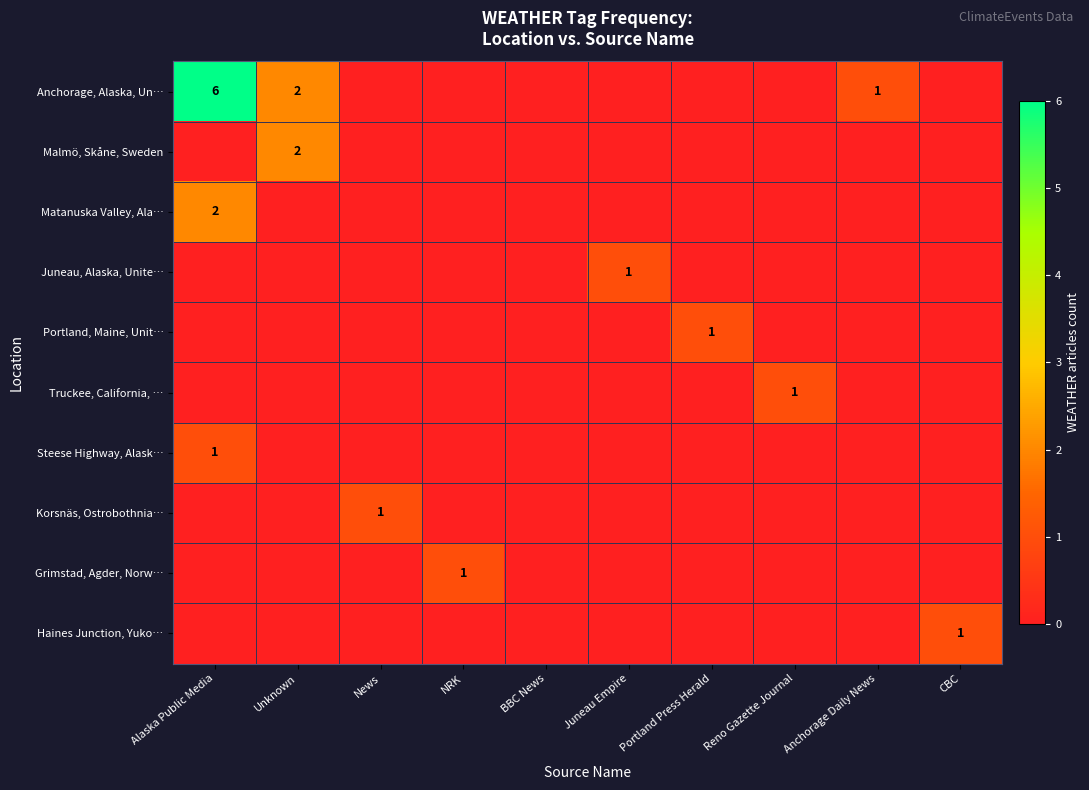

What is the total value across all series at News?

1